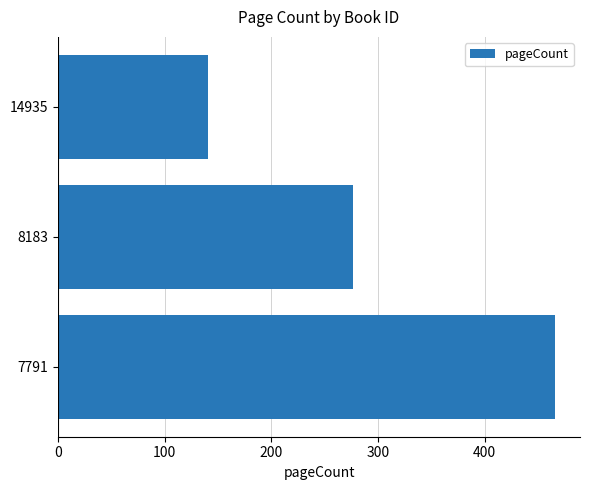

How many values are between 140 and 466?

3